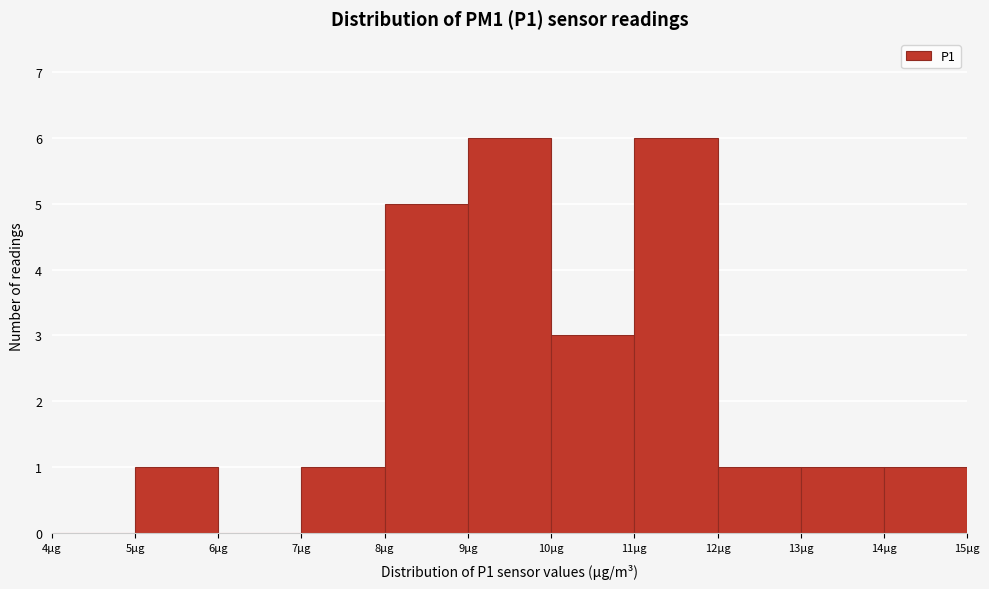

Reading left to right, transcribe this chart: for each bar, give the range it covers on the x-axis and its height. The values are not printed on the chart, so give them approximately, as read against the axis.

4 to 5: 0
5 to 6: 1
6 to 7: 0
7 to 8: 1
8 to 9: 5
9 to 10: 6
10 to 11: 3
11 to 12: 6
12 to 13: 1
13 to 14: 1
14 to 15: 1